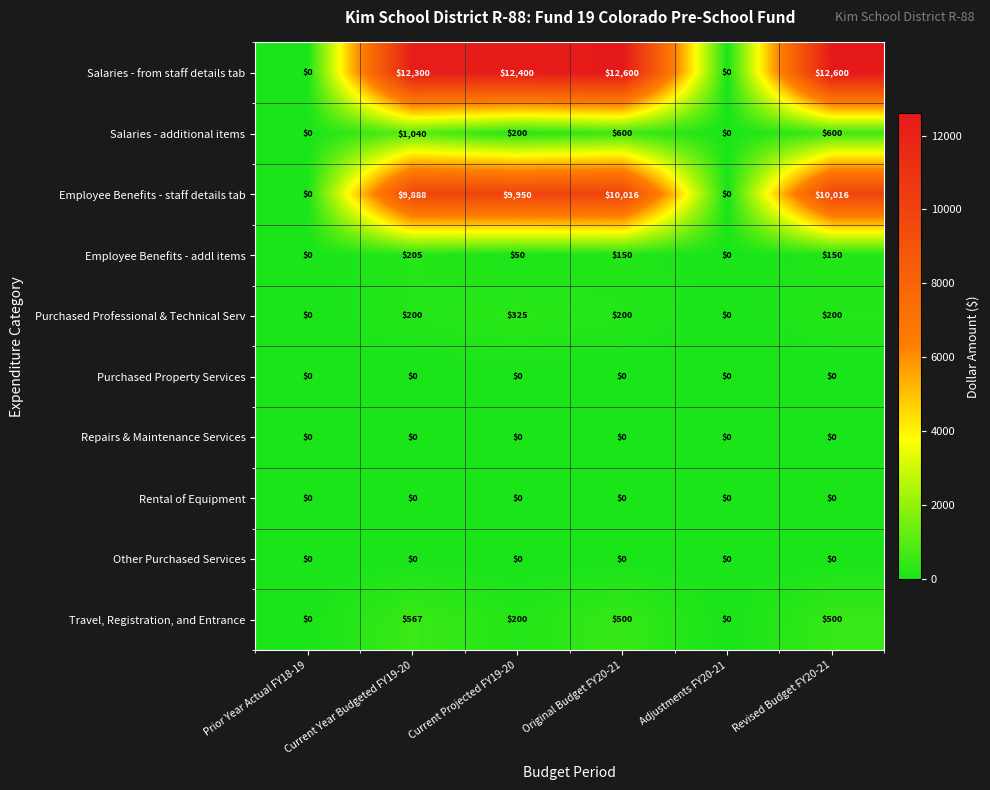

At which category is the sum across all series the highest?

Current Year Budgeted FY19-20